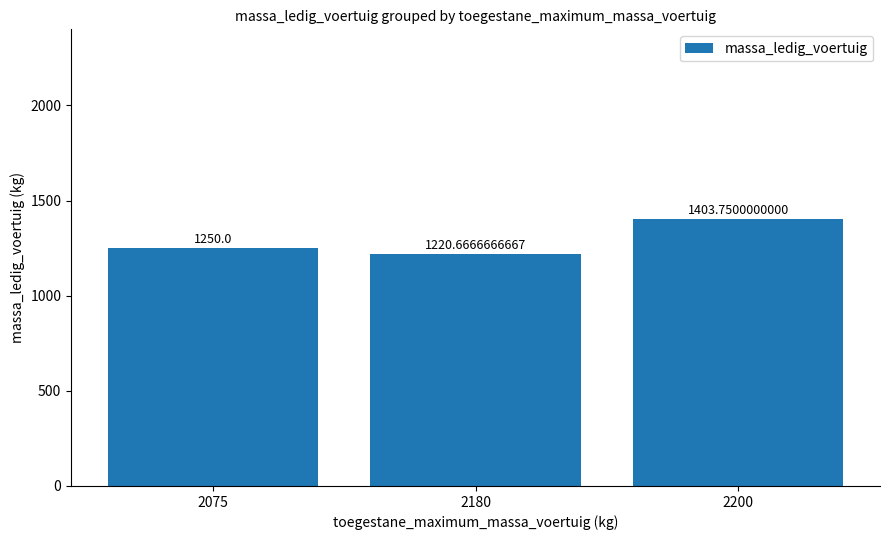

What is the smallest value displayed?

1220.7